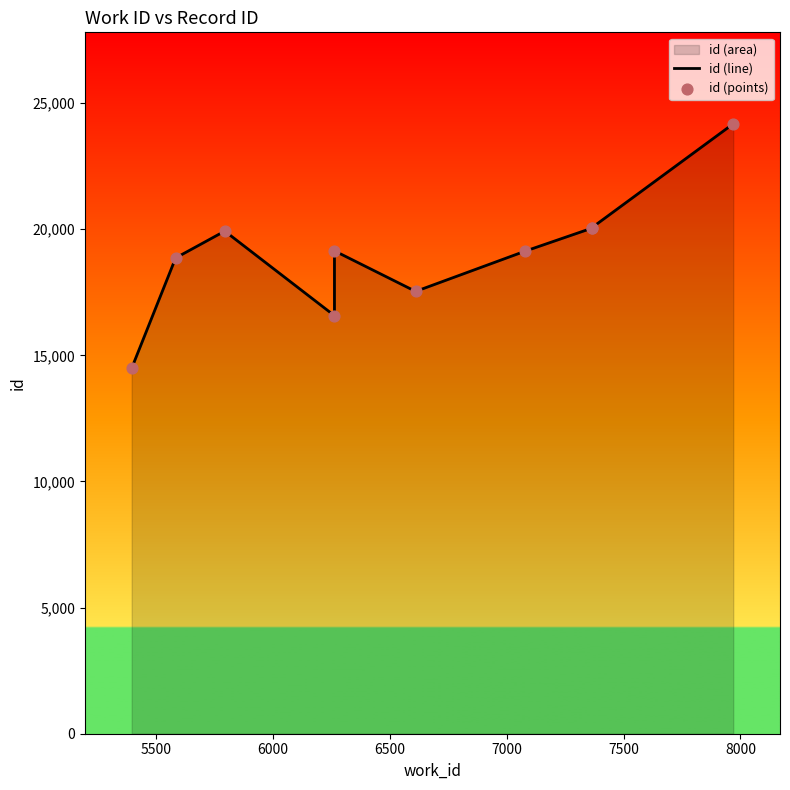

Which series has the largest total across all categories?

id (line)